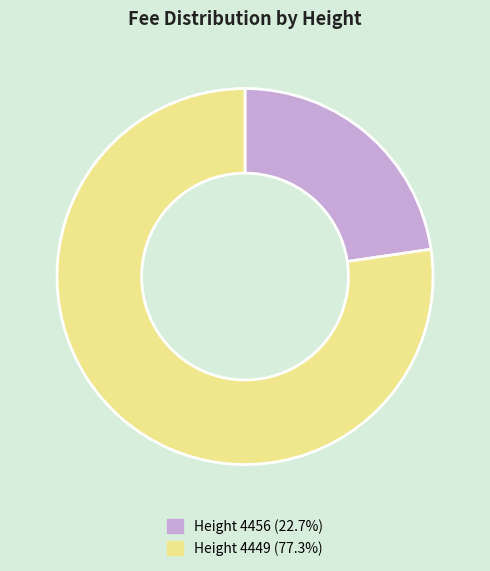

What is the ratio of the value at Height 4456 (22.7%) to the value at Height 4449 (77.3%)?

0.3